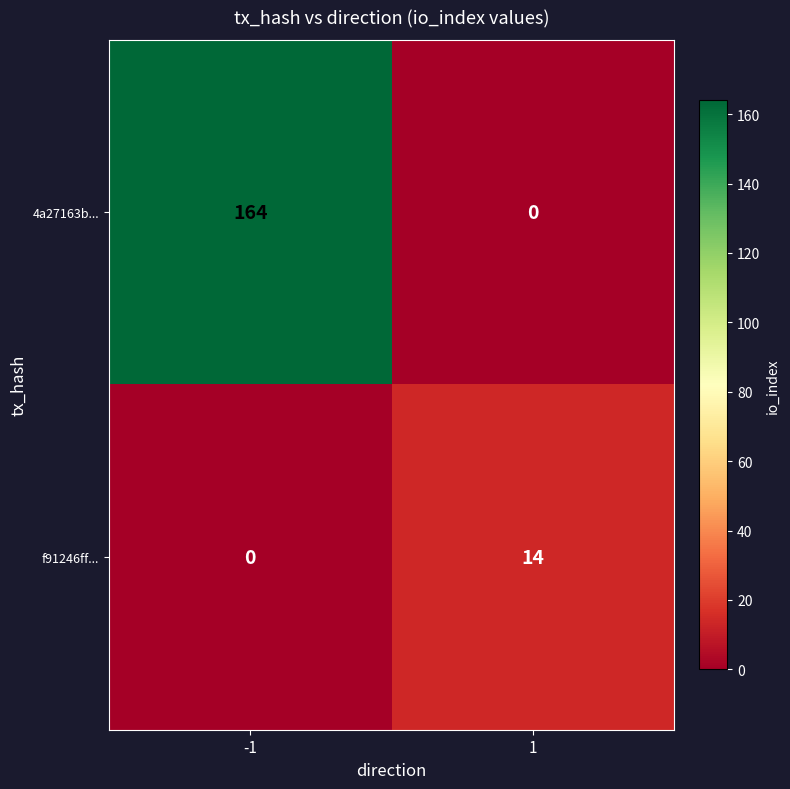

What is the total value across all series at 1?

14